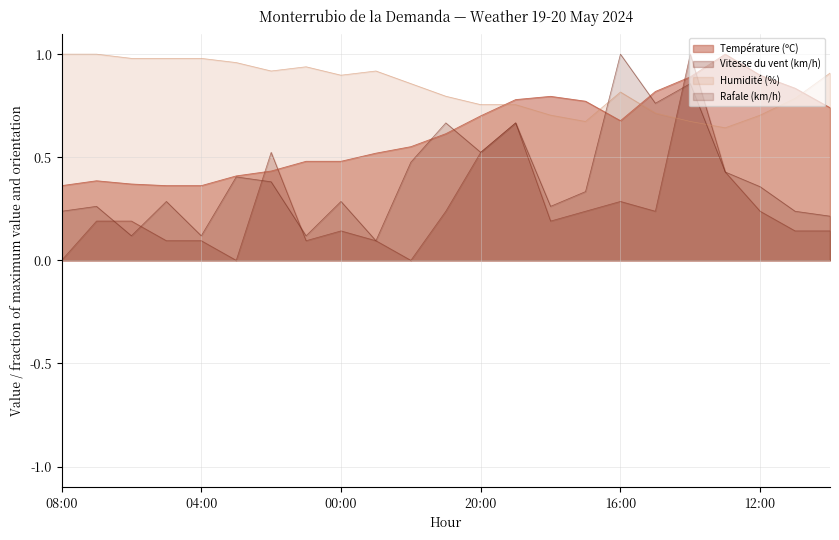

List the series in order of their overall mean, lowest first.

Vitesse du vent (km/h), Rafale (km/h), Température (ºC), Humidité (%)